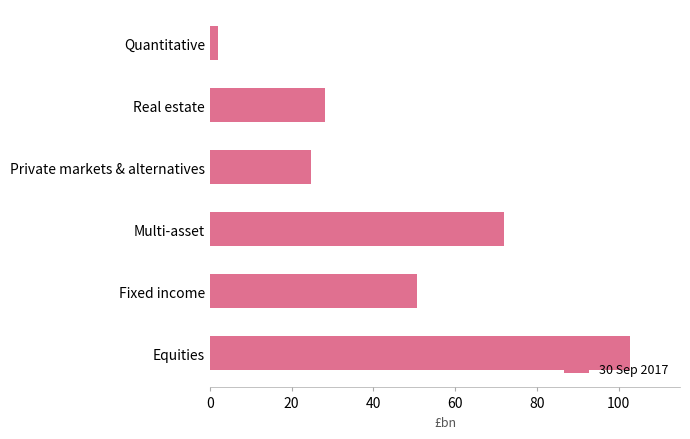

What is the minimum value shown in the chart?

2.1